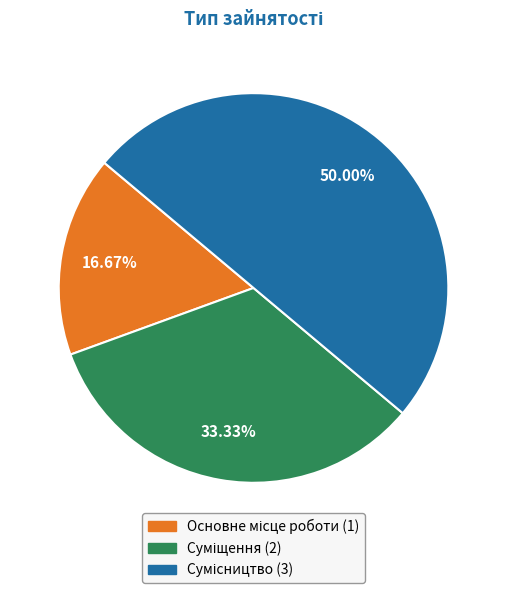

How many slices are in this pie chart?

3